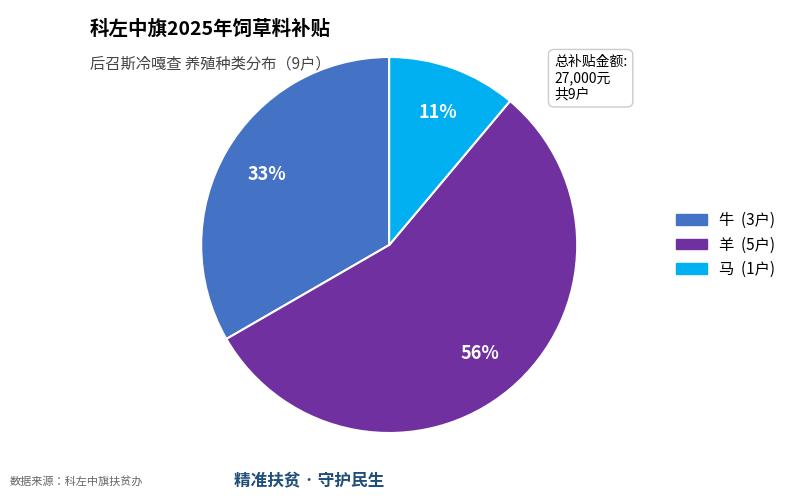

Does 马 account for over 50% of the chart?

No